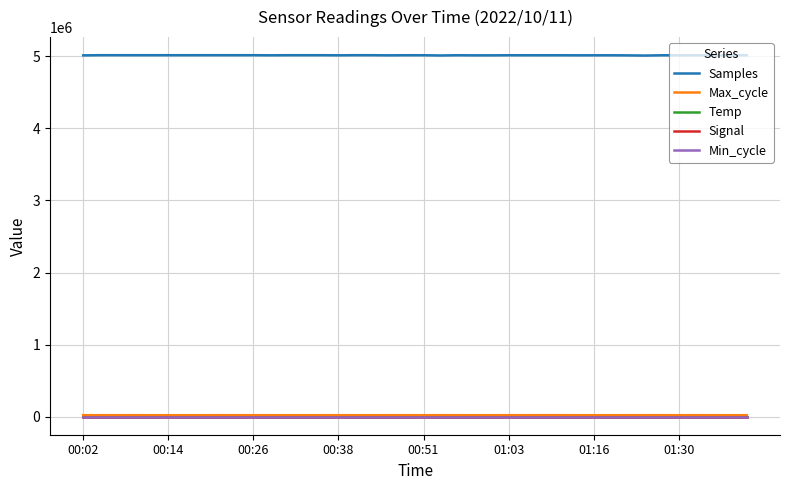

How many lines are shown in the chart?

5